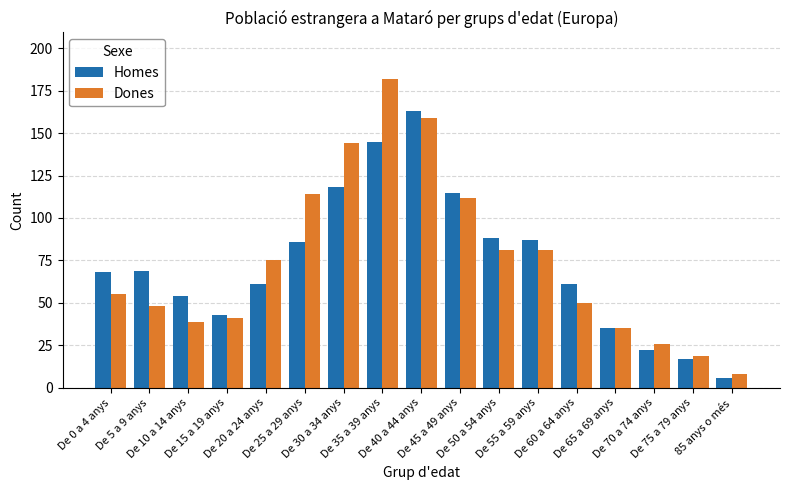

What is the maximum value for Dones?

182